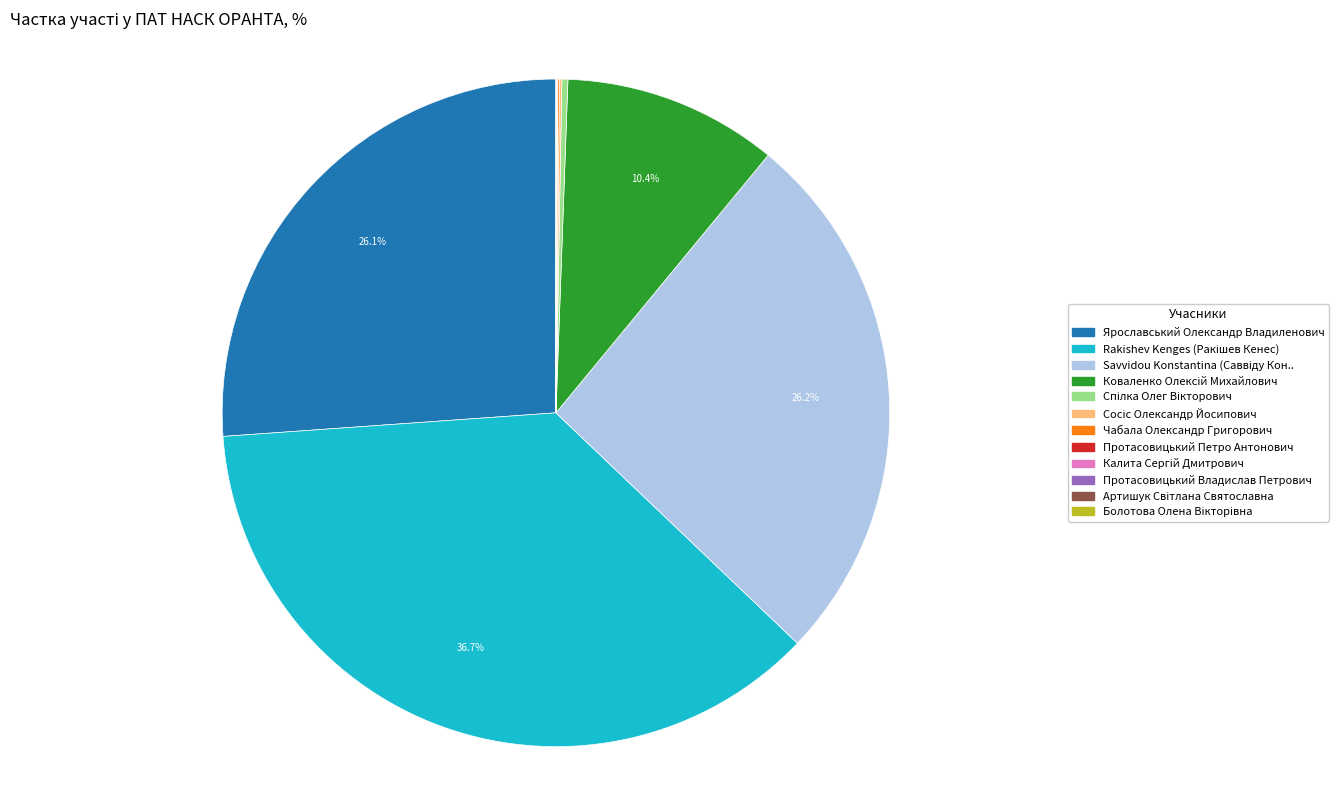

Is there a majority slice in this chart?

No